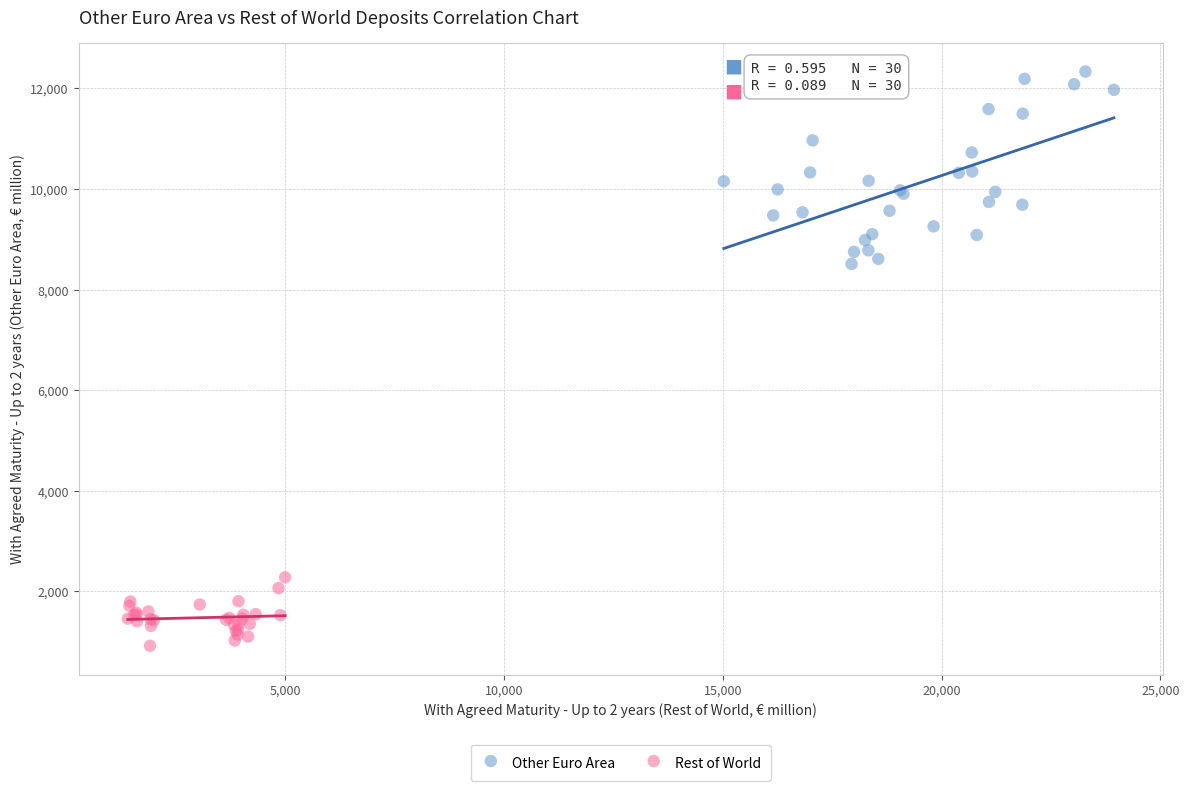

Which series has the largest Y range (max minus min)?

Other Euro Area